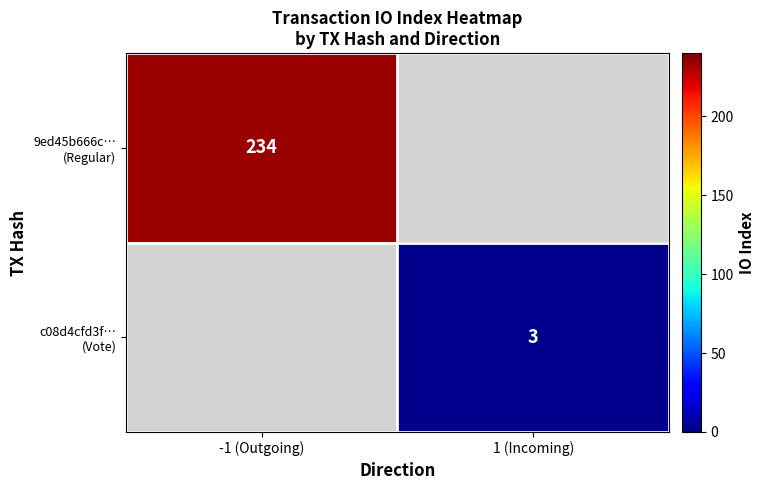

Rank the series at -1 (Outgoing) from highest to lowest value.

9ed45b666c… (Regular), c08d4cfd3f… (Vote)